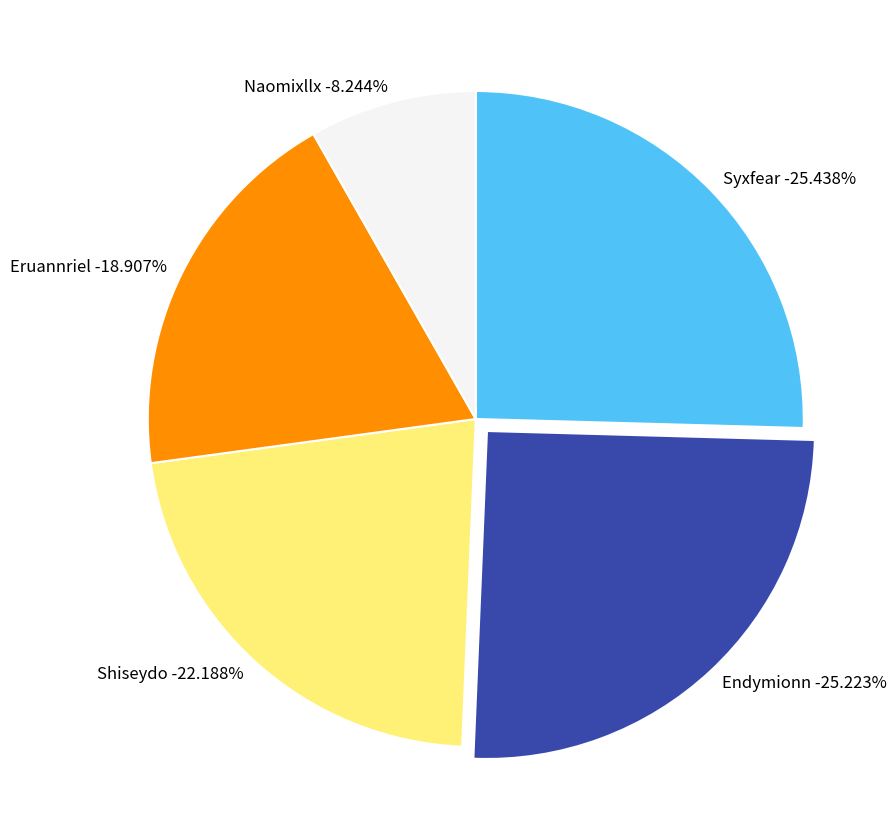

The Endymionn slice represents 25% of the pie. True or false?

True